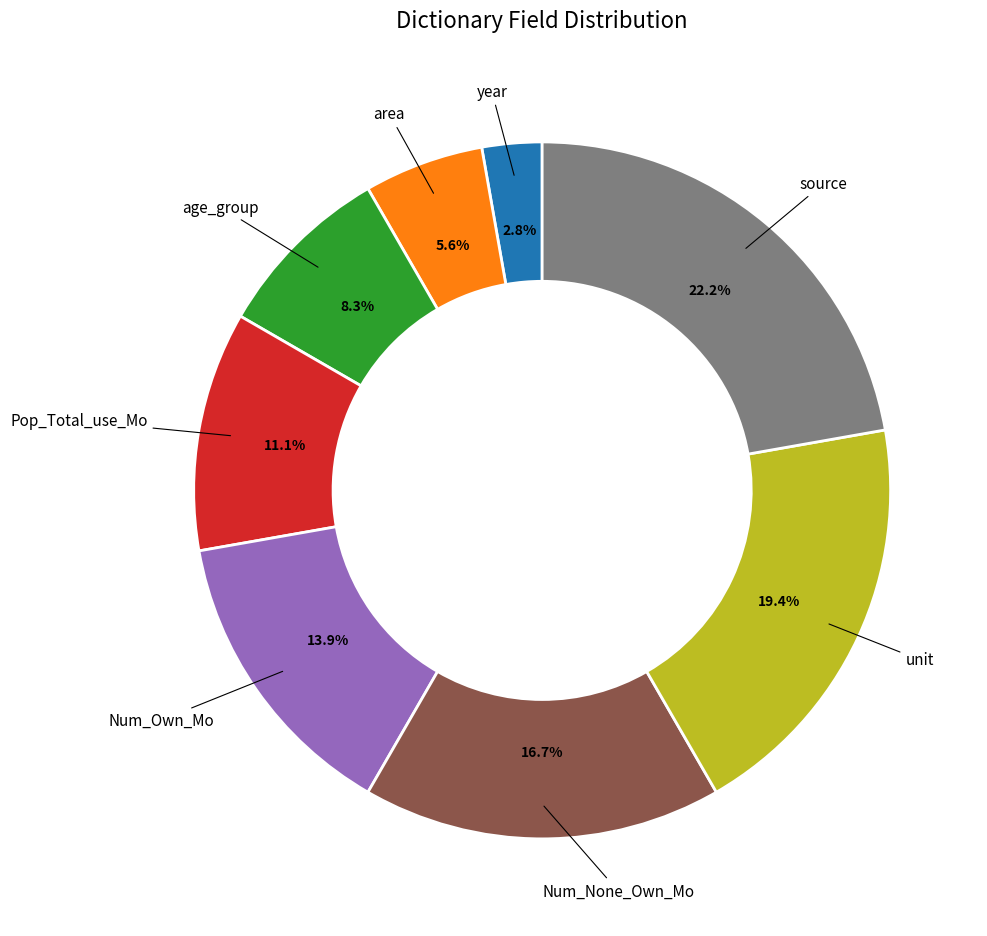

Which has a higher value, source or Num_Own_Mo?

source